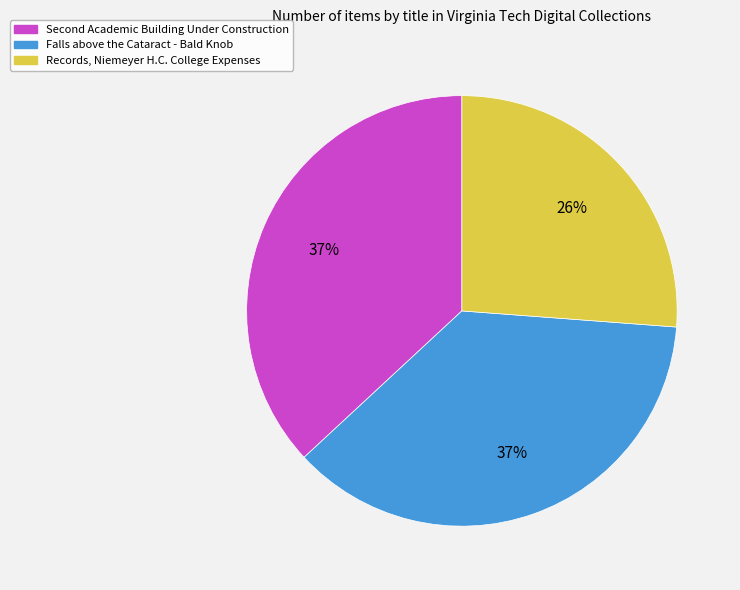

Which category has the smallest portion of the pie?

Records, Niemeyer H.C. College Expenses